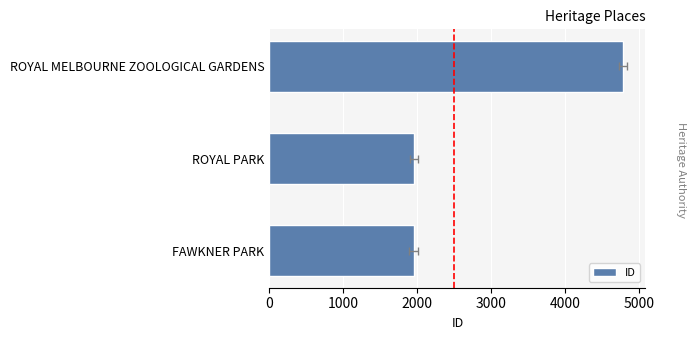

What is the sum of all values?

8688